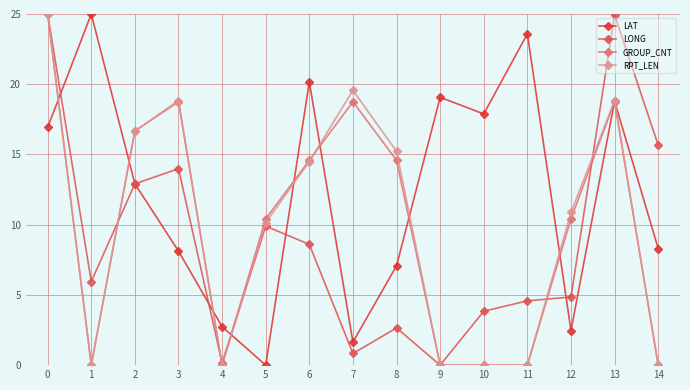

Is it true that LAT equals 0.0 at 5?

True